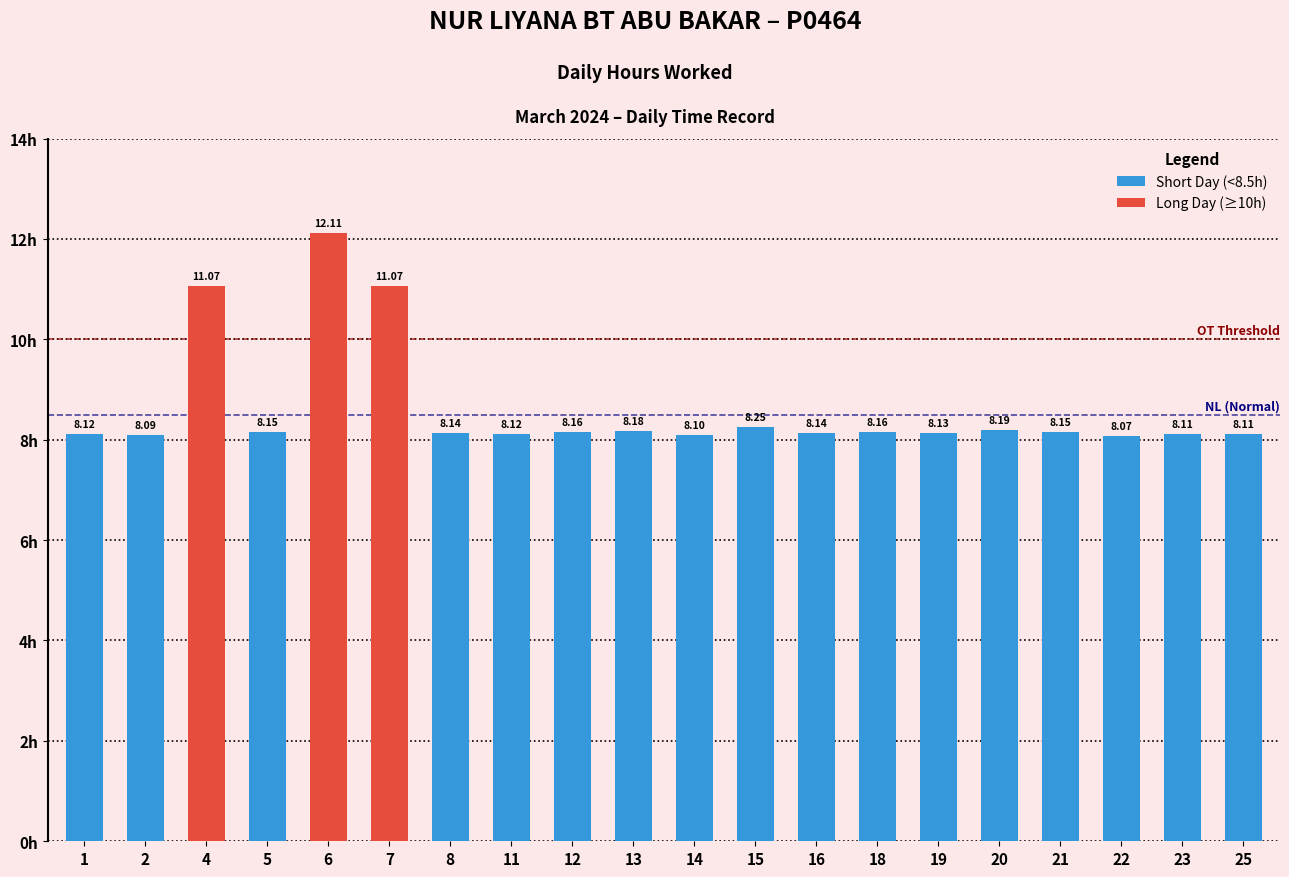

Rank the categories by value from highest to lowest.

6, 4, 7, 15, 20, 13, 12, 18, 5, 21, 8, 16, 19, 1, 11, 23, 25, 14, 2, 22